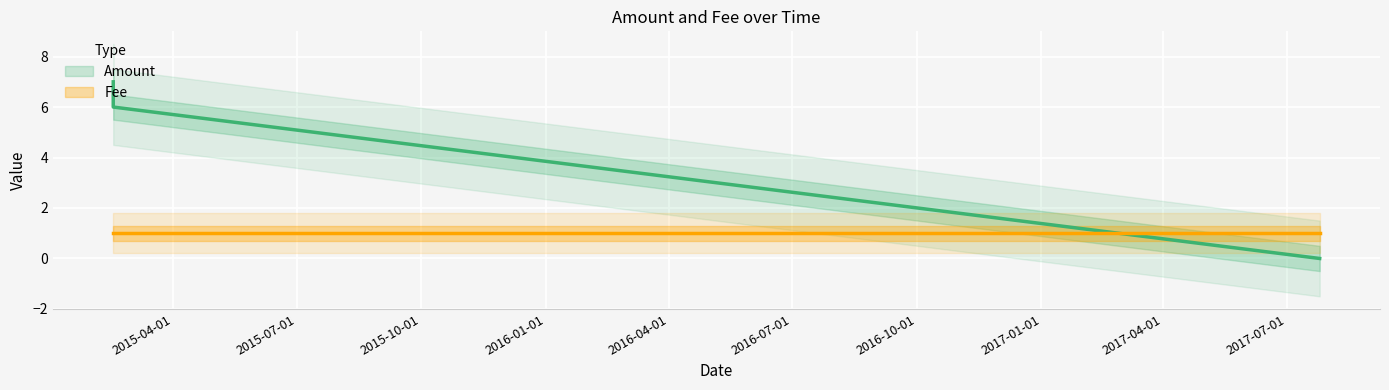

List the labels in order of Amount value, smallest first.

2017-07-25 09:35:18, 2015-02-15 14:39:10, 2015-02-15 14:35:47